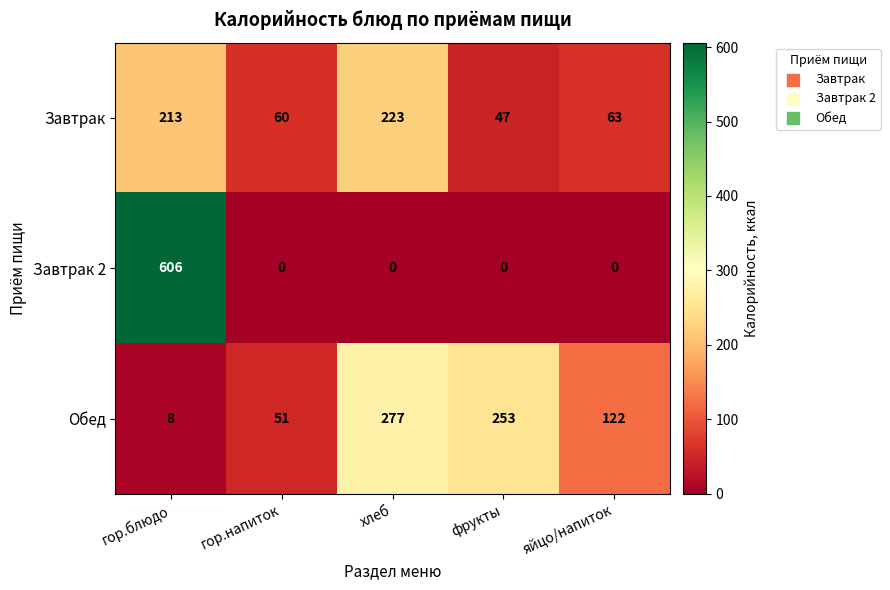

What is the difference between the Обед values at фрукты and гор.напиток?

202